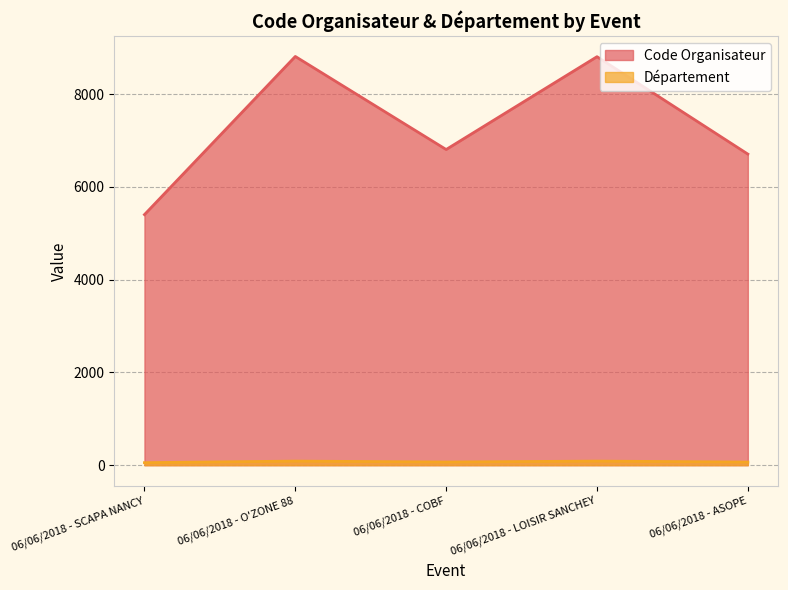

True or false: Code Organisateur and Département cross at least once.

False